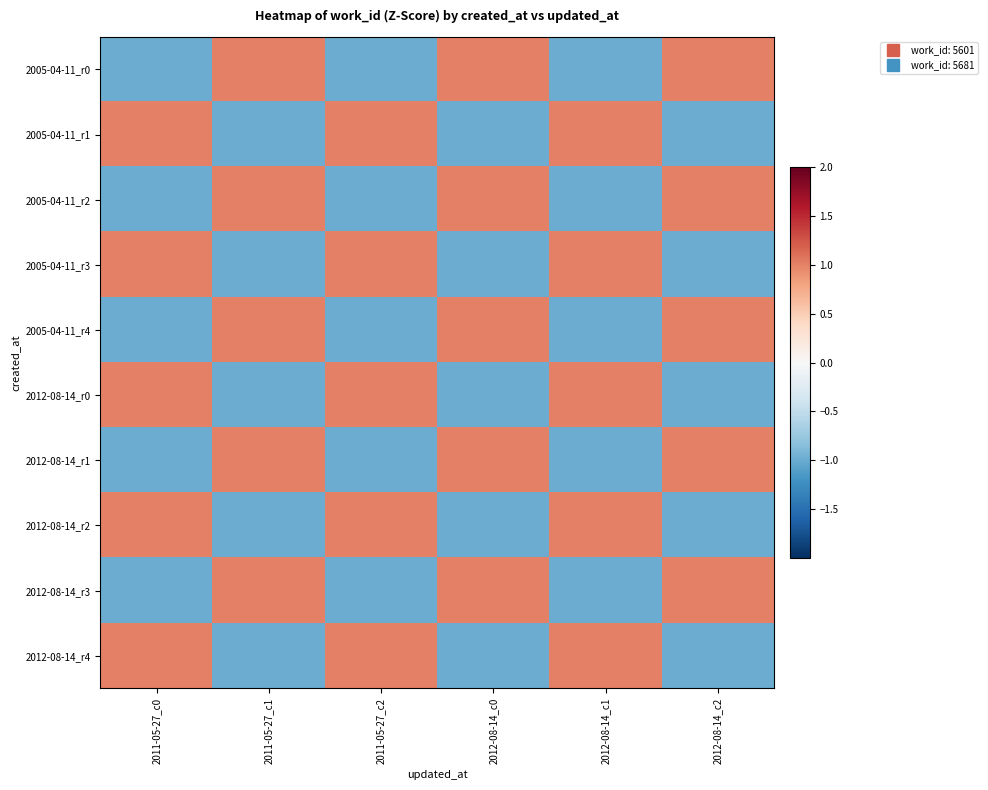

How many data points does each series have?

6